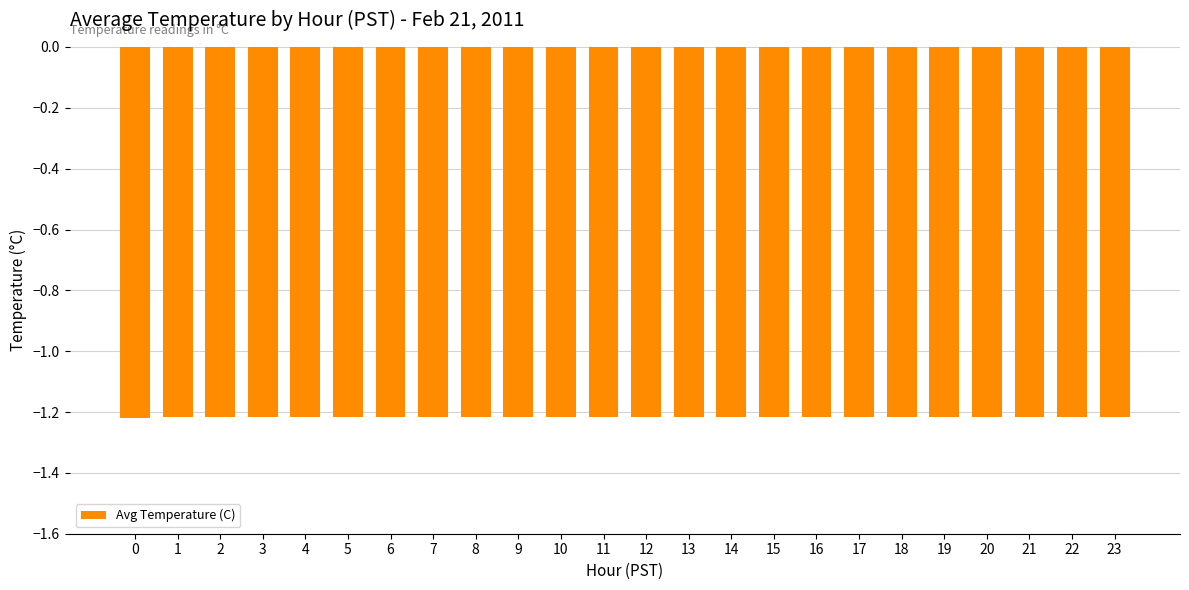

The value at 14 is -1.7. True or false?

False